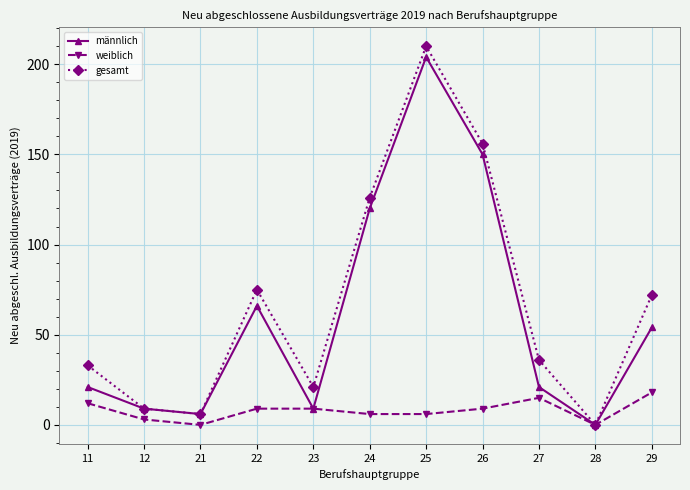

At which category does weiblich reach its first local valley?

21